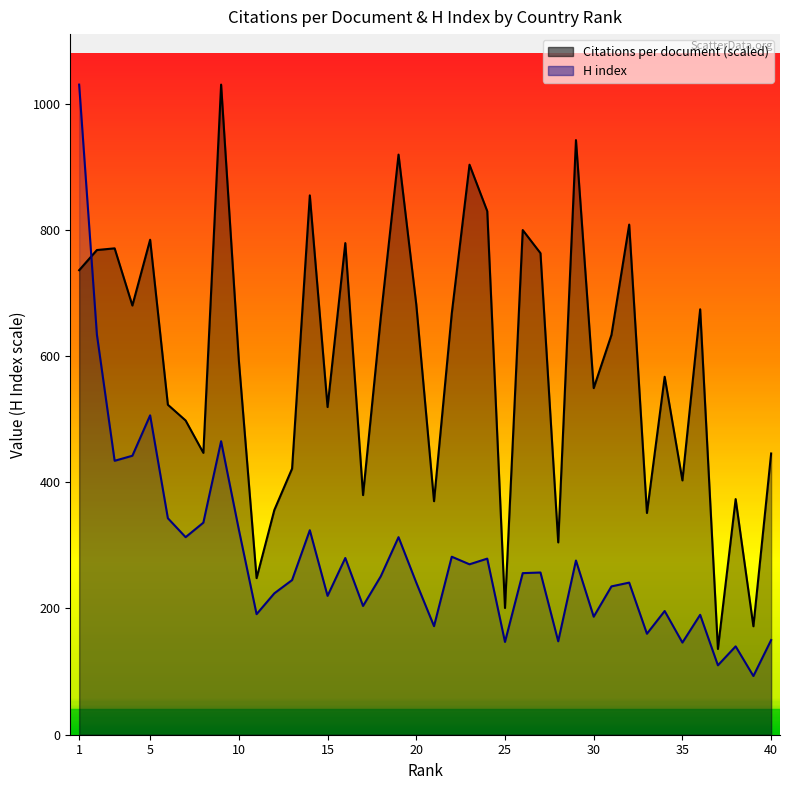

The value of H index at 38 is 140.0. True or false?

True